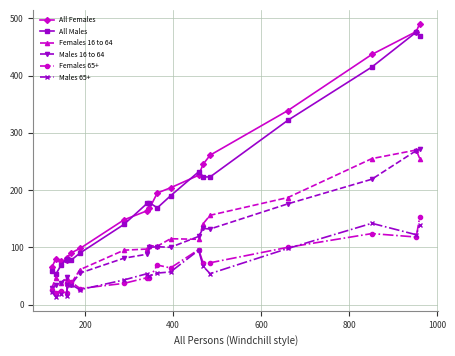

What is the highest value of the All Females series?

491